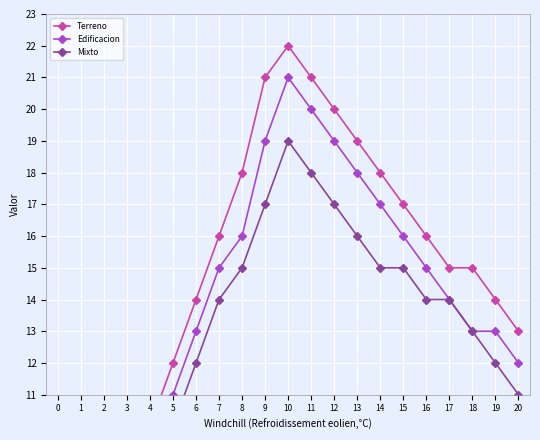

What is the difference between the second highest and minimum values in the Mixto series?

17